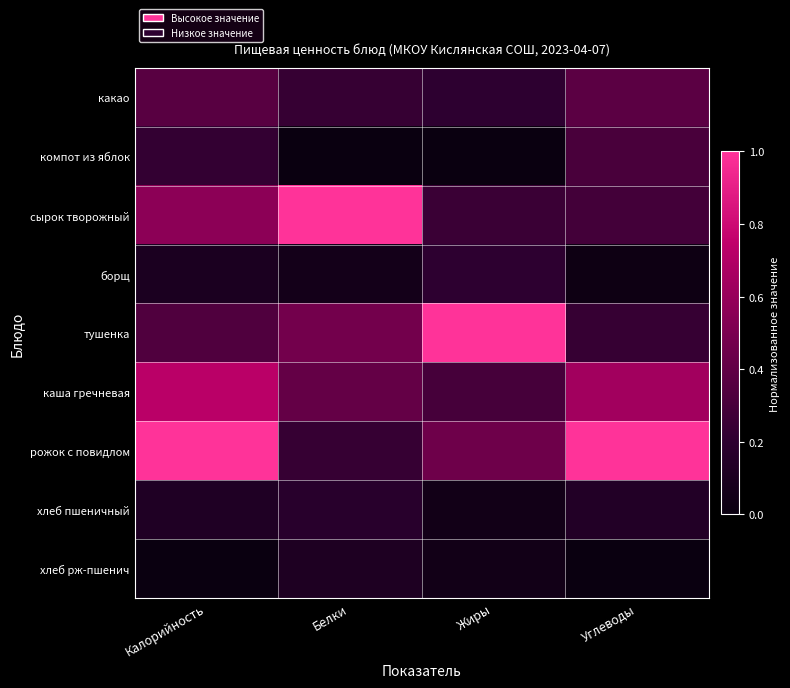

What is the total value across all series at Углеводы?

3.0